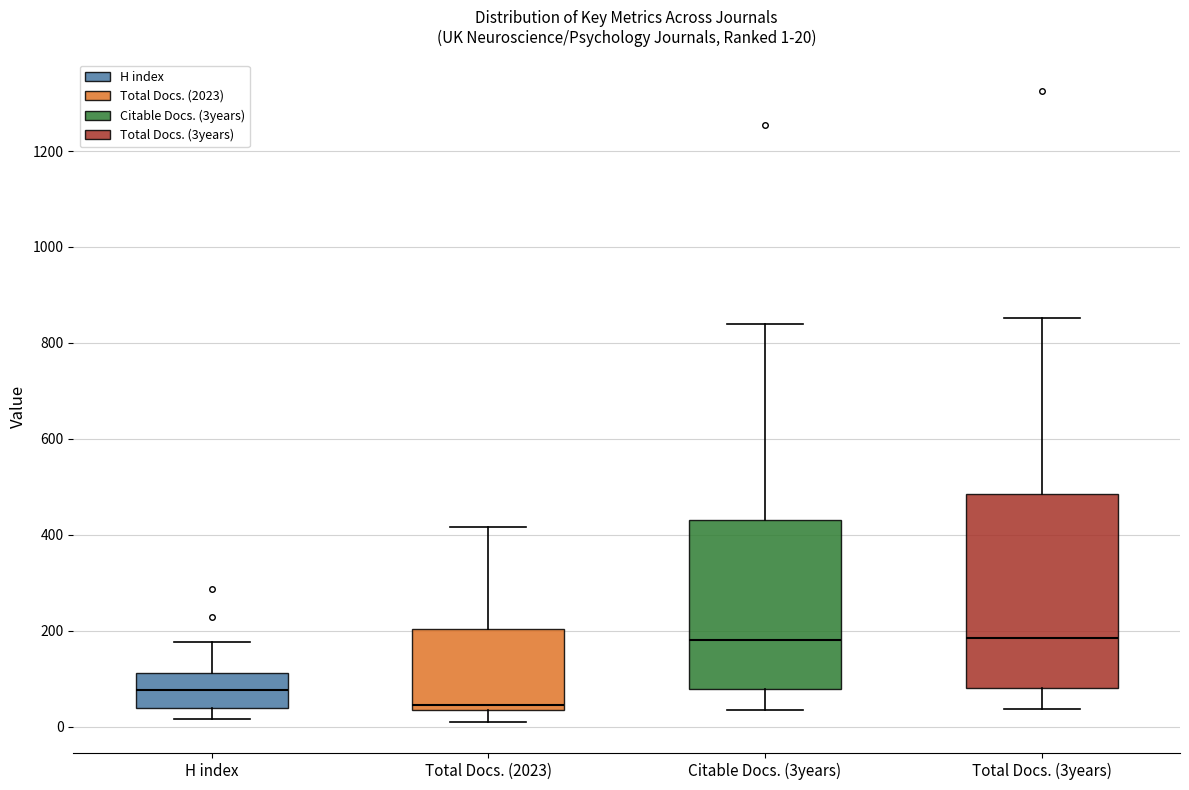

Comparing the boxes themselves (not the whiskers), which one is the tallest?

Total Docs. (3years)